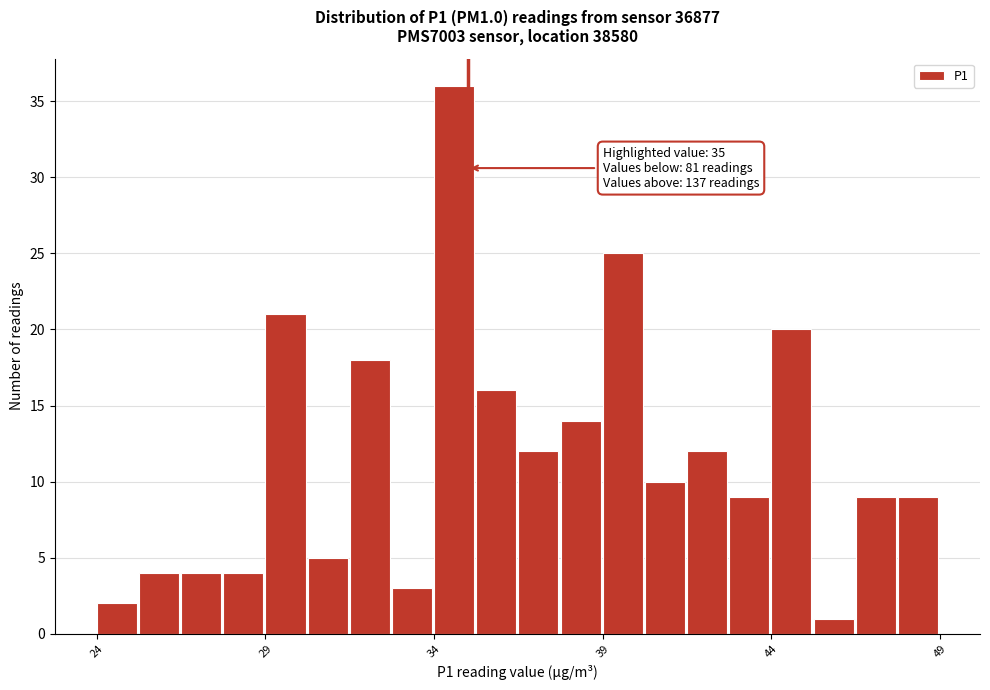

Read against the x-axis, roughly where is the centre of the tallest bar?

34.5